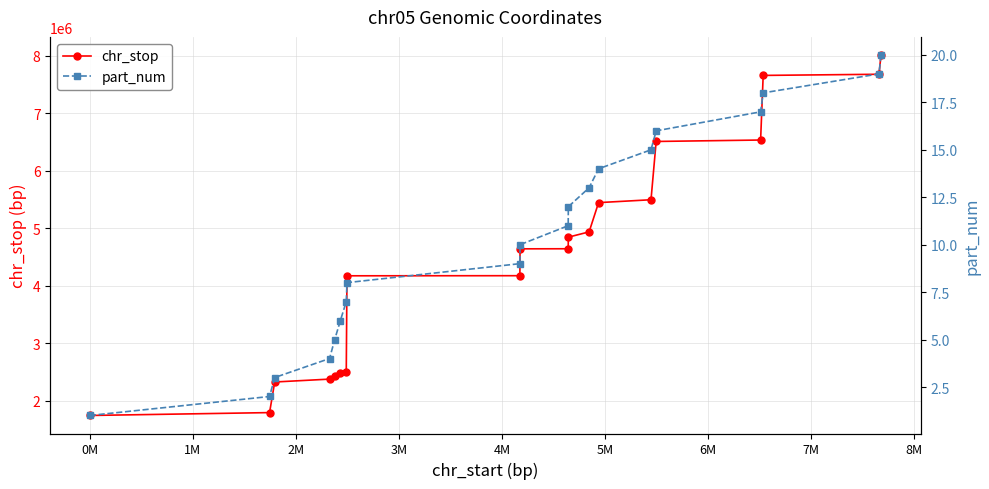

How many series are shown in this chart?

2